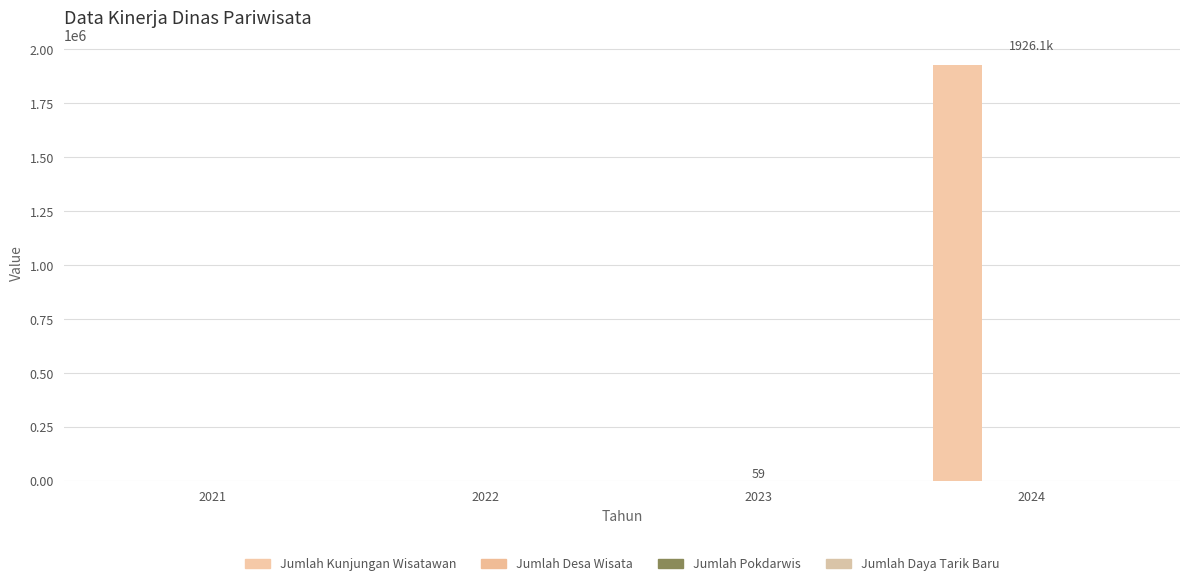

How many series are shown in this chart?

3